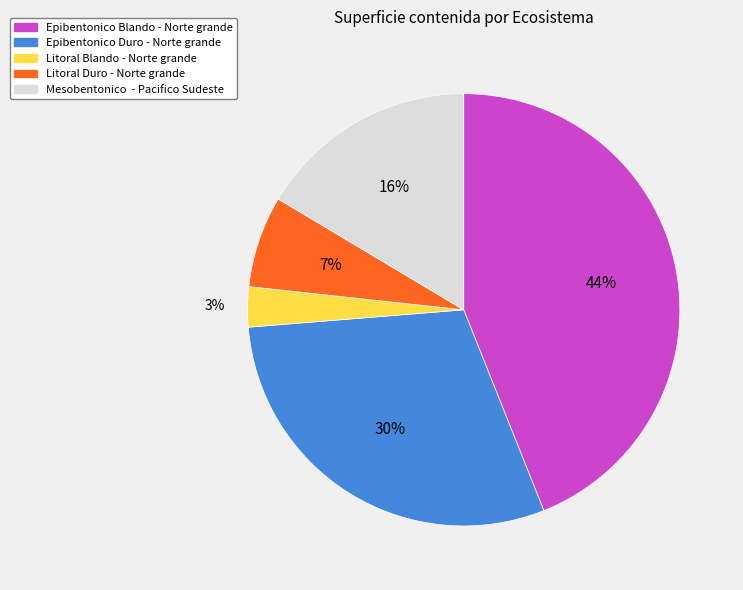

Does Mesobentonico - Pacifico Sudeste account for over 50% of the chart?

No